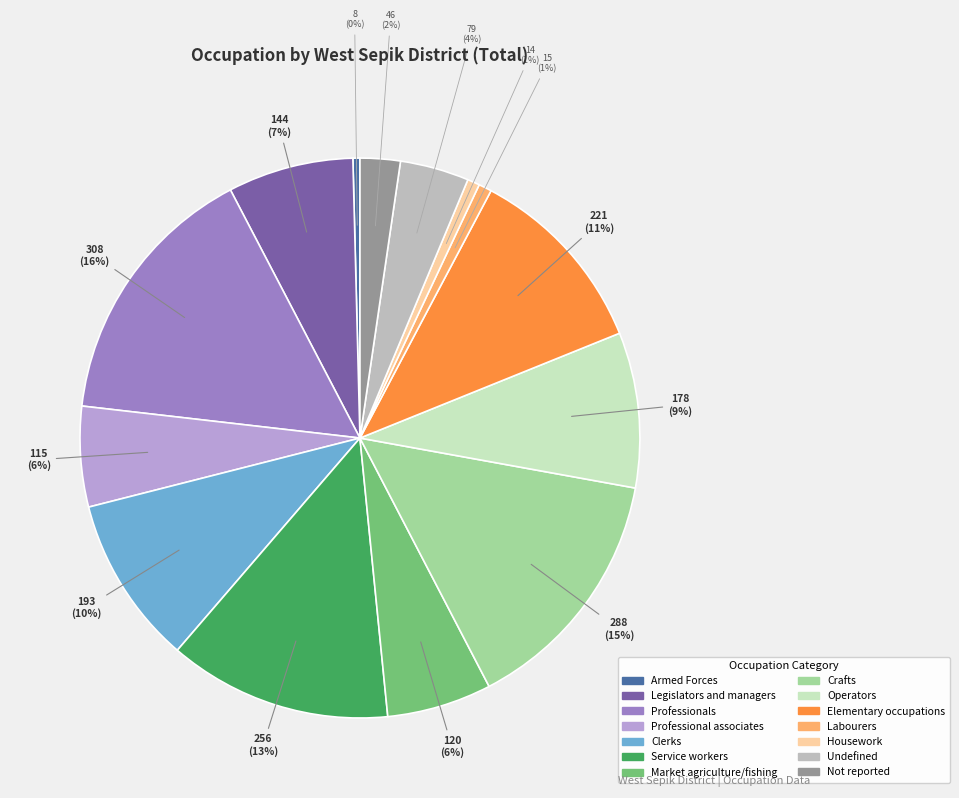

Does Market agriculture/fishing represent more than half of the total?

No